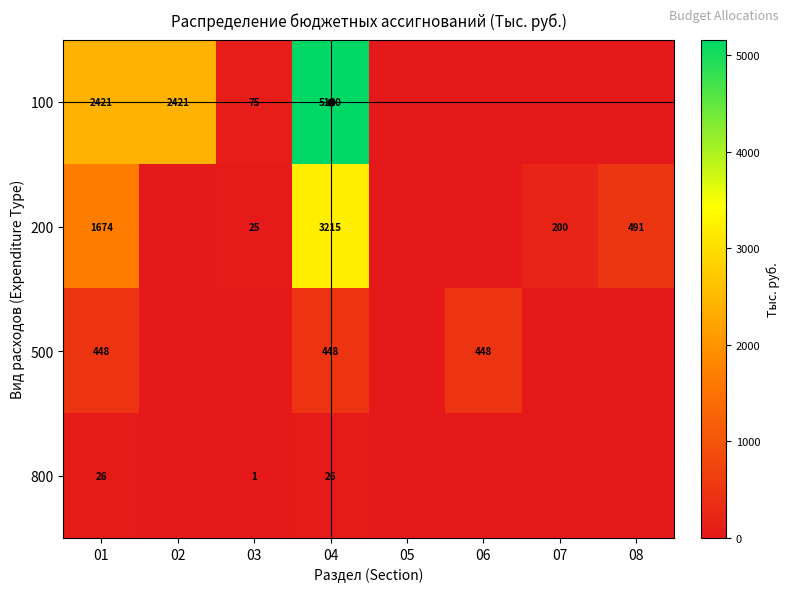

What is the average value of the 800 series?

6.6